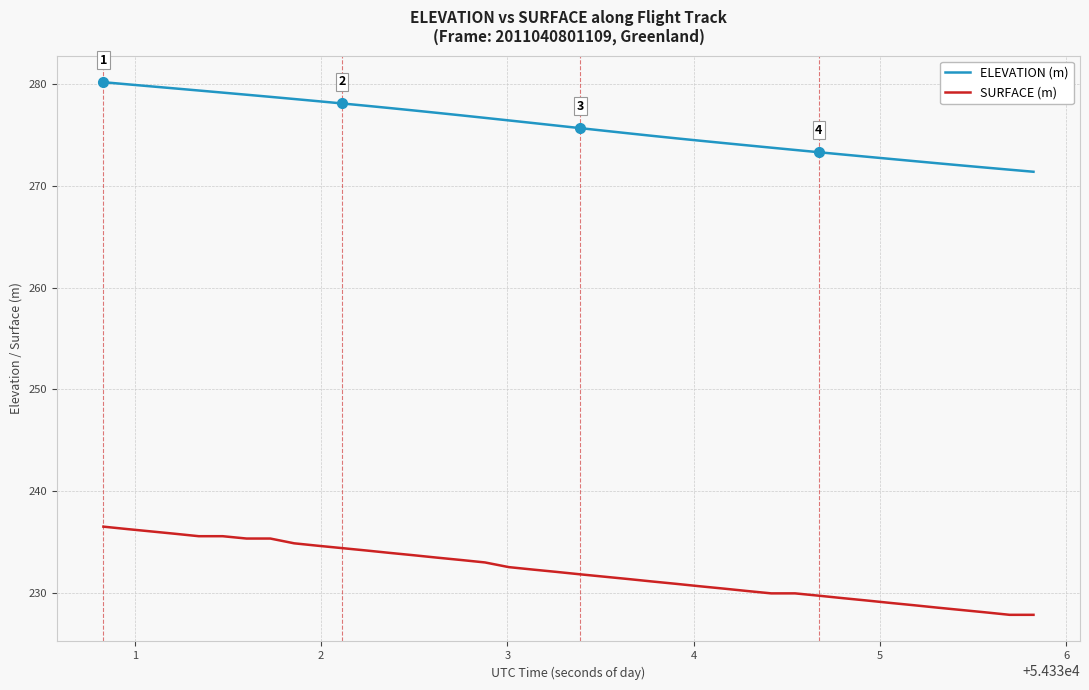

True or false: SURFACE (m) and ELEVATION (m) intersect in this chart.

False